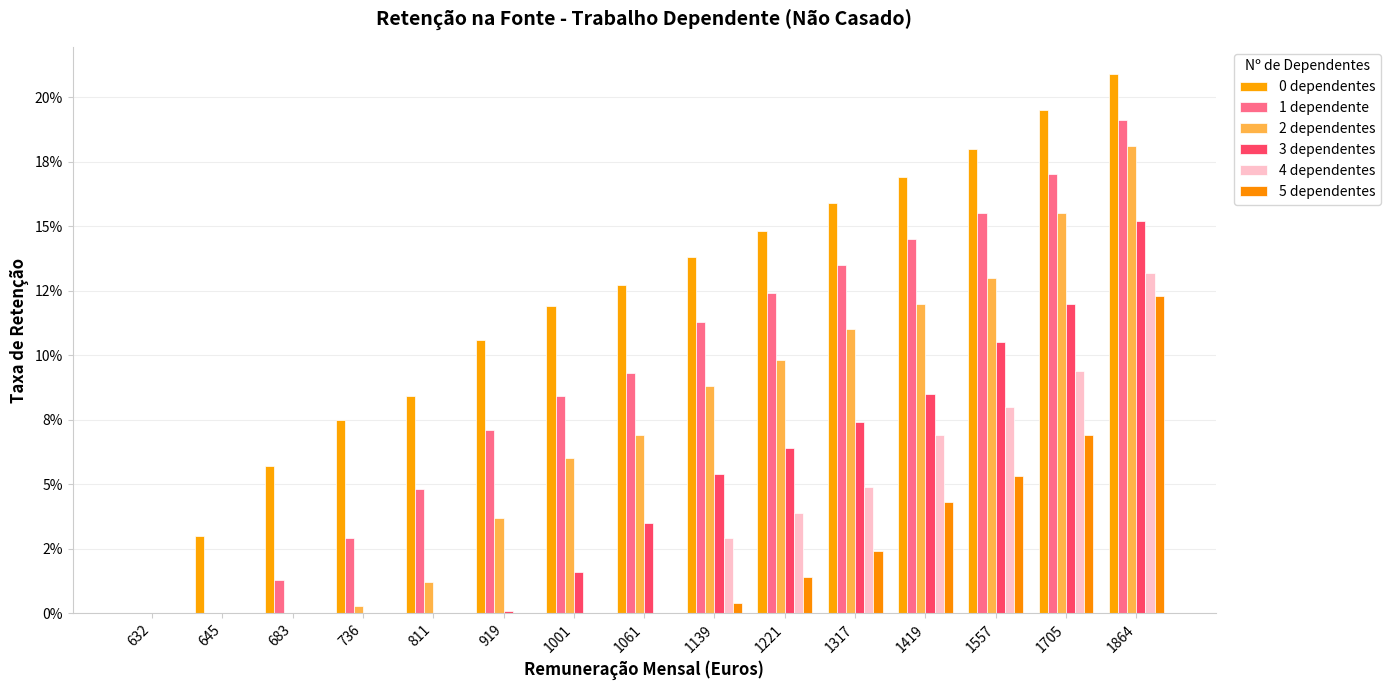

Does the chart contain stacked bars?

No